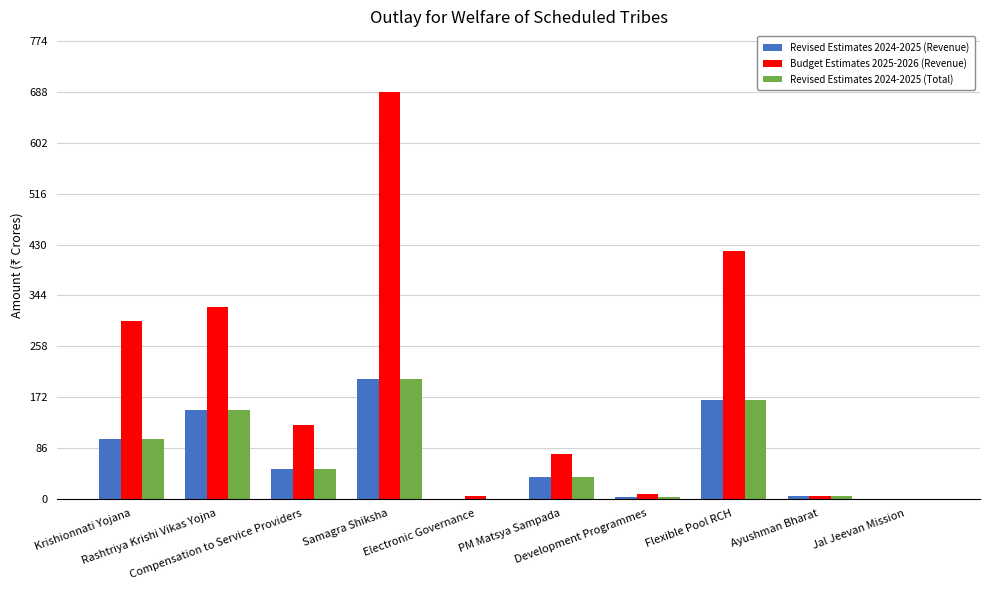

What is the sum of all Revised Estimates 2024-2025 (Revenue) values?

714.5